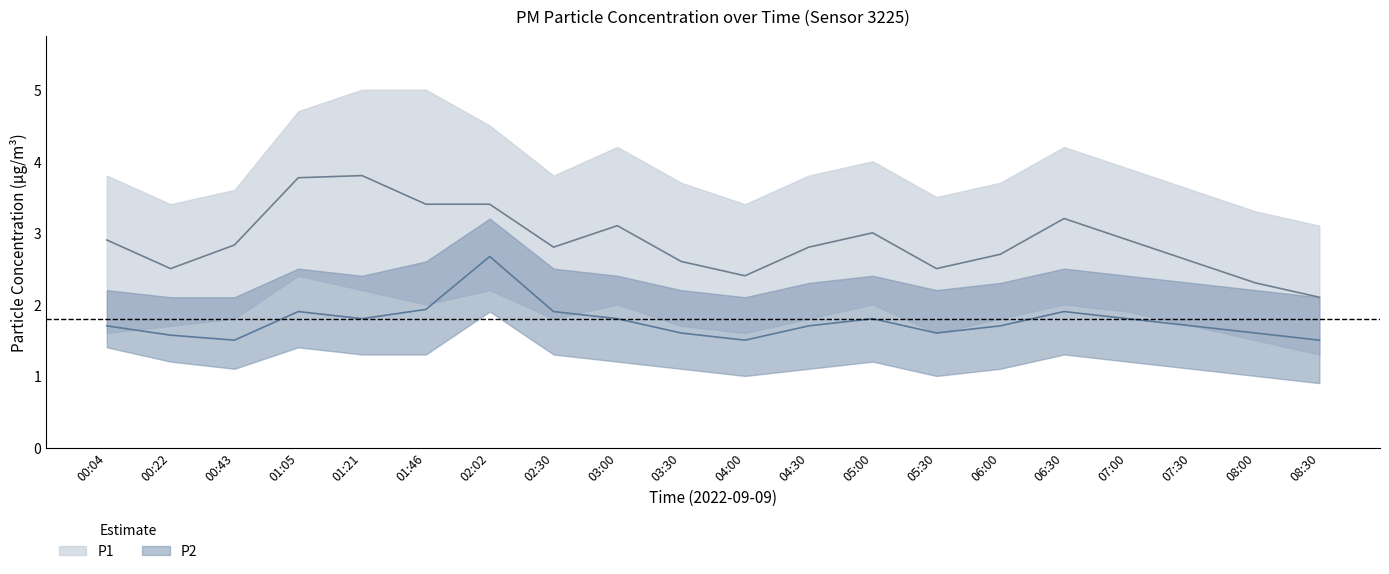

True or false: P2_lower and P2_upper cross at least once.

False